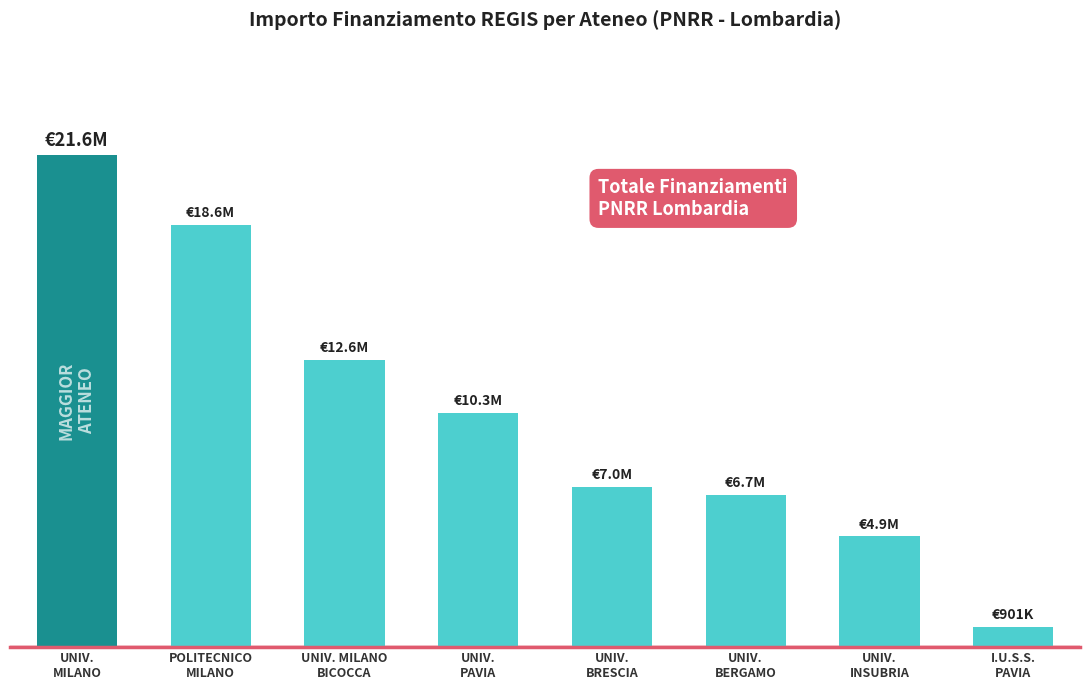

Are the bars horizontal?

No